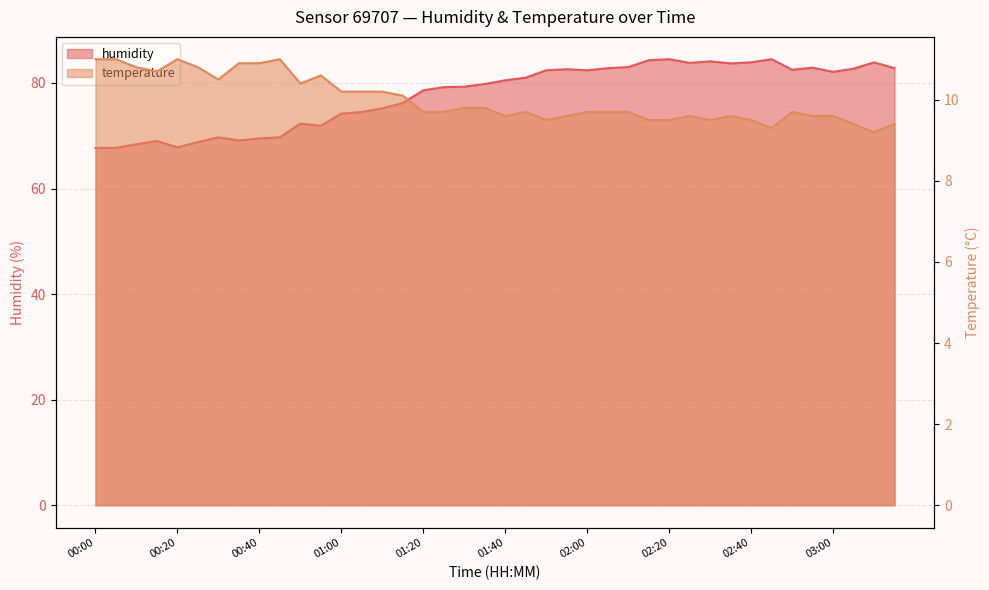

Reading right to left, what are all the values shown in this chart?

humidity: 03:15=82.8	03:10=83.9	03:05=82.7	03:00=82.1	02:55=82.9	02:50=82.5	02:45=84.5	02:40=83.9	02:35=83.7	02:30=84.1	02:25=83.8	02:20=84.5	02:15=84.3	02:10=83.0	02:05=82.8	02:00=82.4	01:55=82.6	01:50=82.4	01:45=81.0	01:40=80.5	01:35=79.8	01:30=79.3	01:25=79.2	01:20=78.6	01:15=76.2	01:10=75.2	01:05=74.5	01:00=74.2	00:55=71.9	00:50=72.3	00:45=69.7	00:40=69.5	00:35=69.1	00:30=69.7	00:25=68.8	00:20=67.8	00:15=69.0	00:10=68.4	00:05=67.7	00:00=67.7
temperature: 03:15=9.4	03:10=9.2	03:05=9.4	03:00=9.6	02:55=9.6	02:50=9.7	02:45=9.3	02:40=9.5	02:35=9.6	02:30=9.5	02:25=9.6	02:20=9.5	02:15=9.5	02:10=9.7	02:05=9.7	02:00=9.7	01:55=9.6	01:50=9.5	01:45=9.7	01:40=9.6	01:35=9.8	01:30=9.8	01:25=9.7	01:20=9.7	01:15=10.1	01:10=10.2	01:05=10.2	01:00=10.2	00:55=10.6	00:50=10.4	00:45=11.0	00:40=10.9	00:35=10.9	00:30=10.5	00:25=10.8	00:20=11.0	00:15=10.7	00:10=10.8	00:05=11.0	00:00=11.0